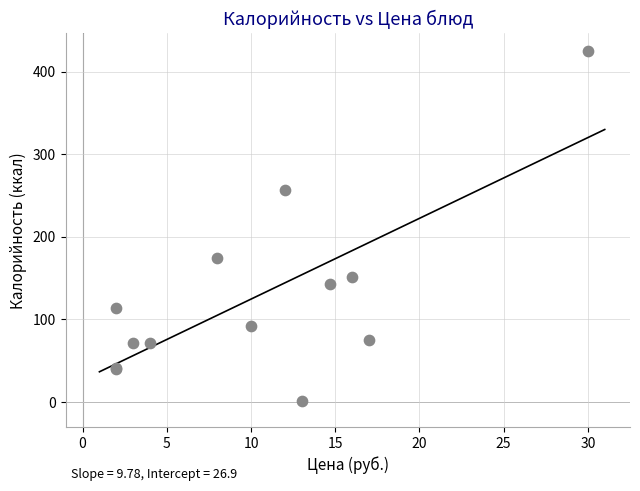

What Y value in the scatter plot is closest to 212?

175.0